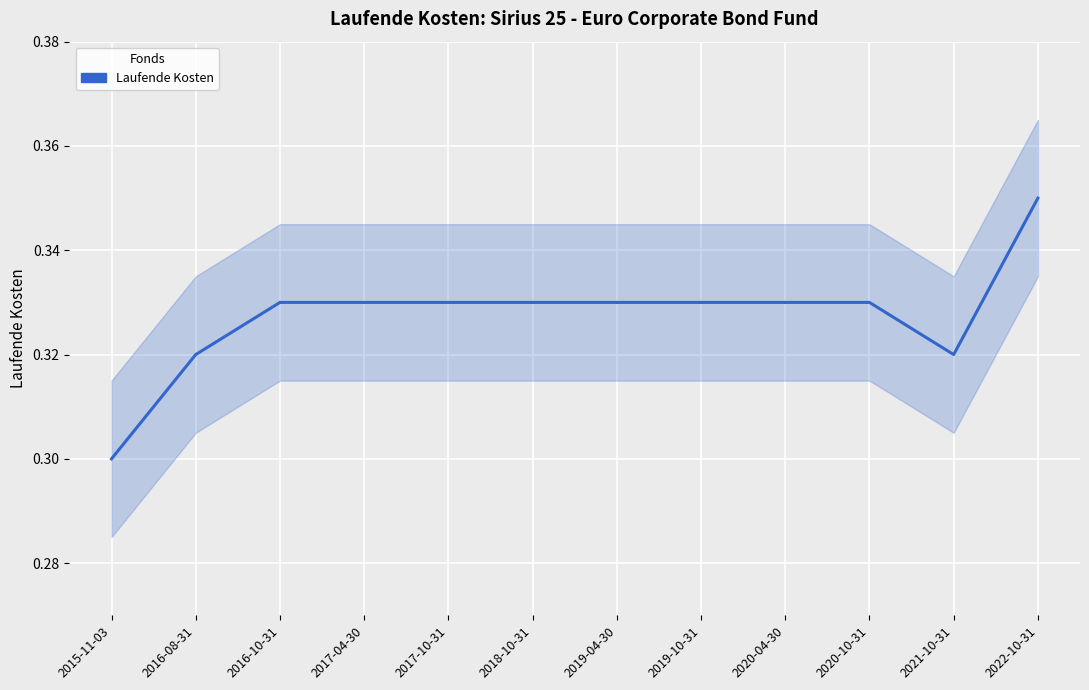

Count the number of data series in this chart.

1